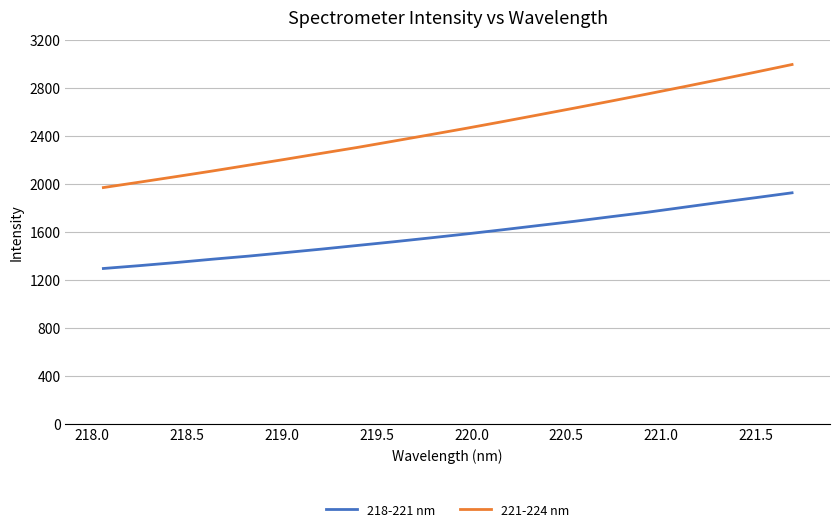

Which series has the widest spread of values?

221-224 nm